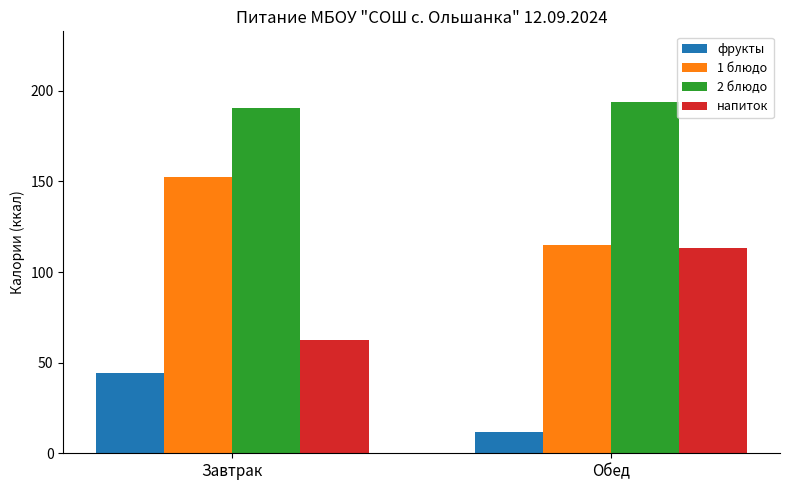

Which label corresponds to the largest value in the chart?

Обед